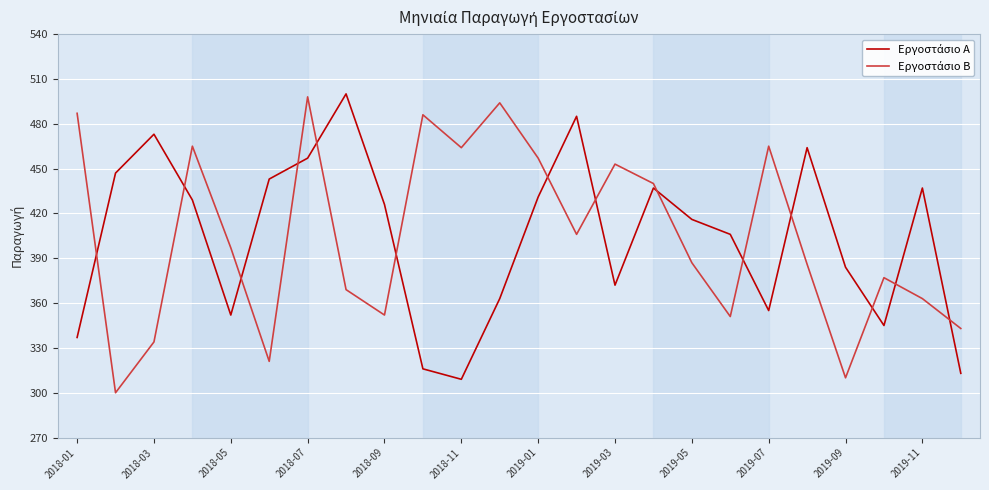

What is the smallest value displayed?

300